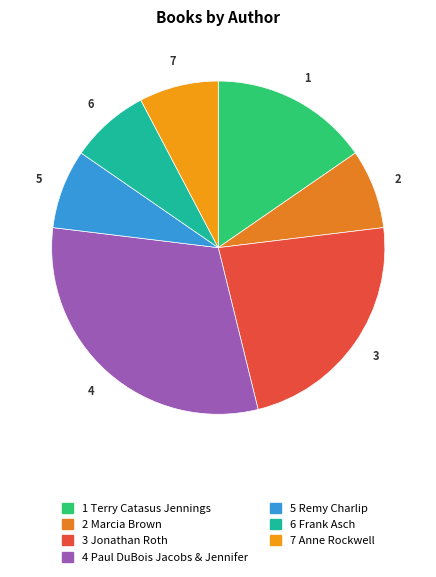

How many segments does this pie chart have?

7